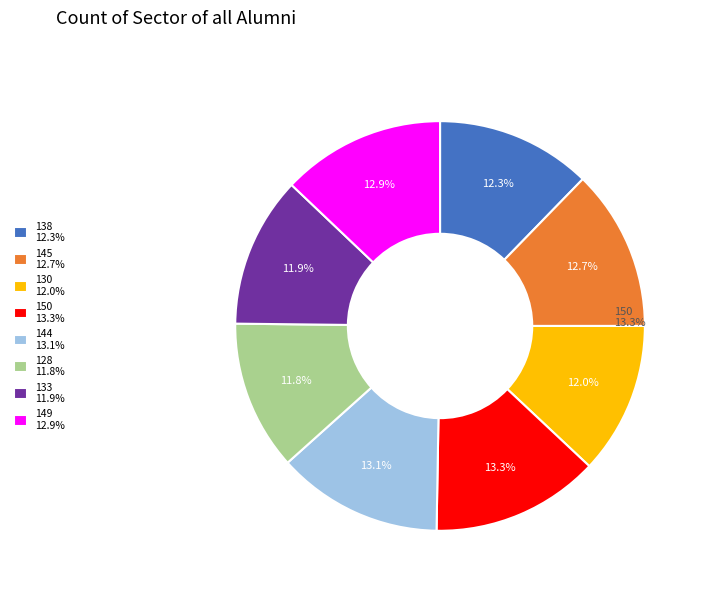

Do 144 and 145 together represent more than half of the pie?

No